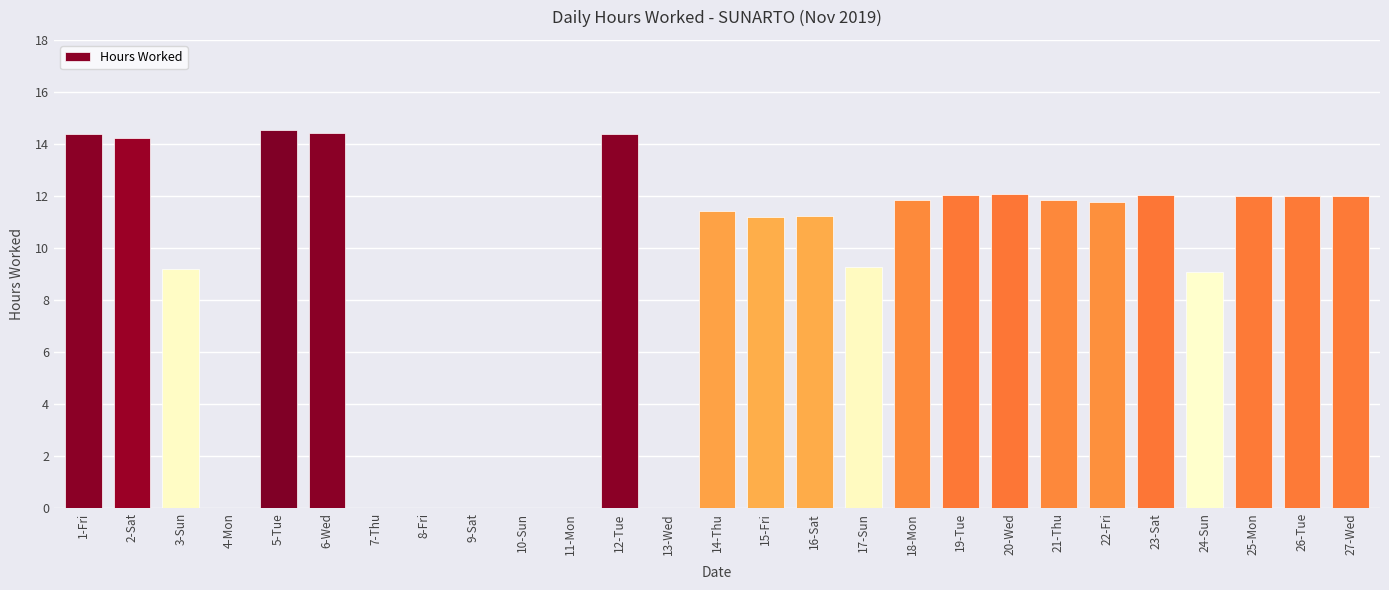

What is the sum of all values?

241.0